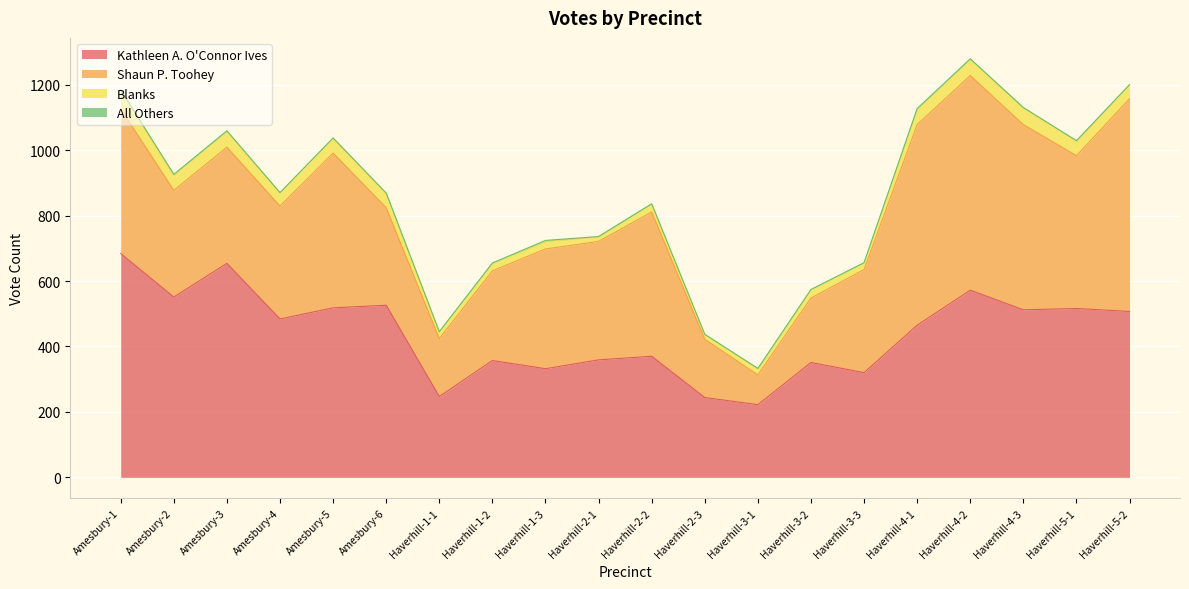

Count the number of categories in the chart.

20